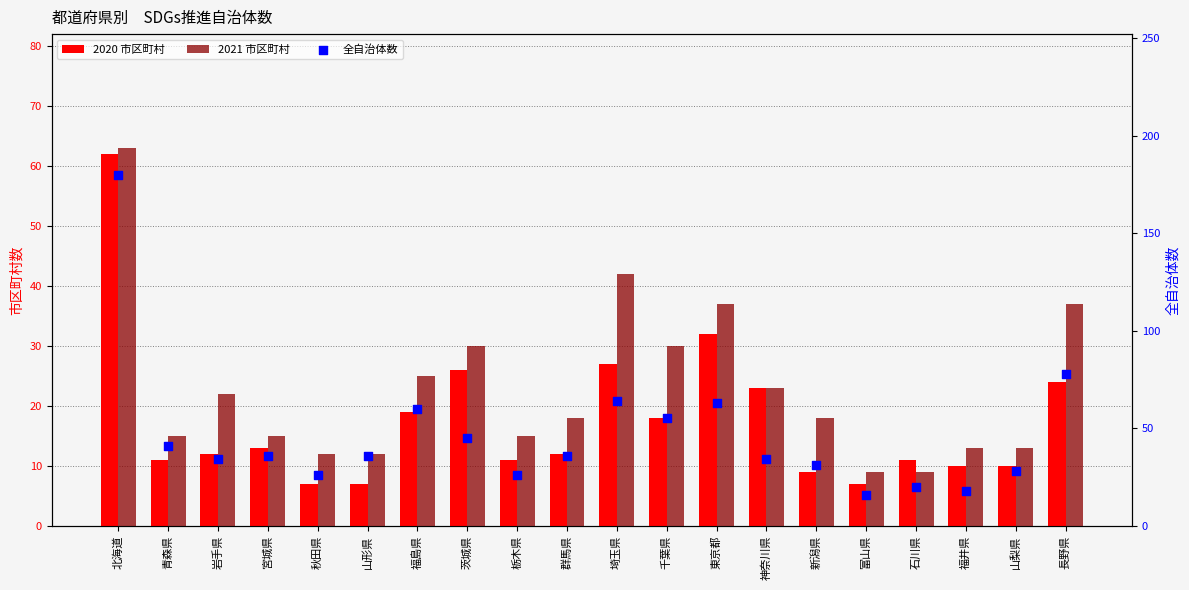

Which series has the largest total across all categories?

全自治体数